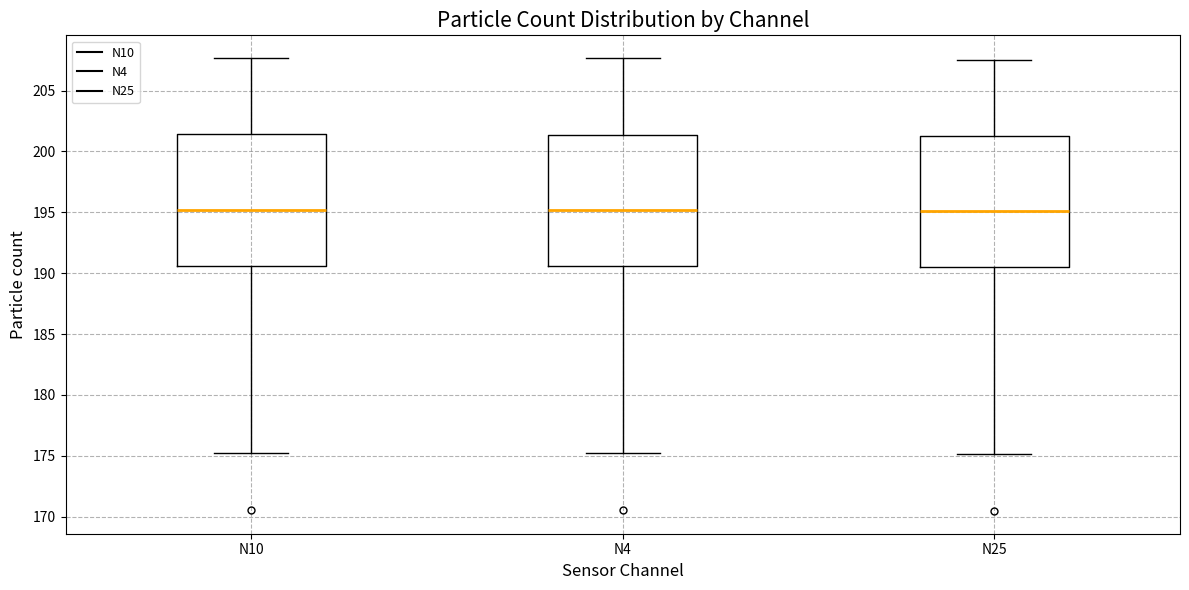

Where does the median line of the box for N25 sit on the y-axis? The values are not printed on the chart, so give them approximately, as read against the axis.

195.0